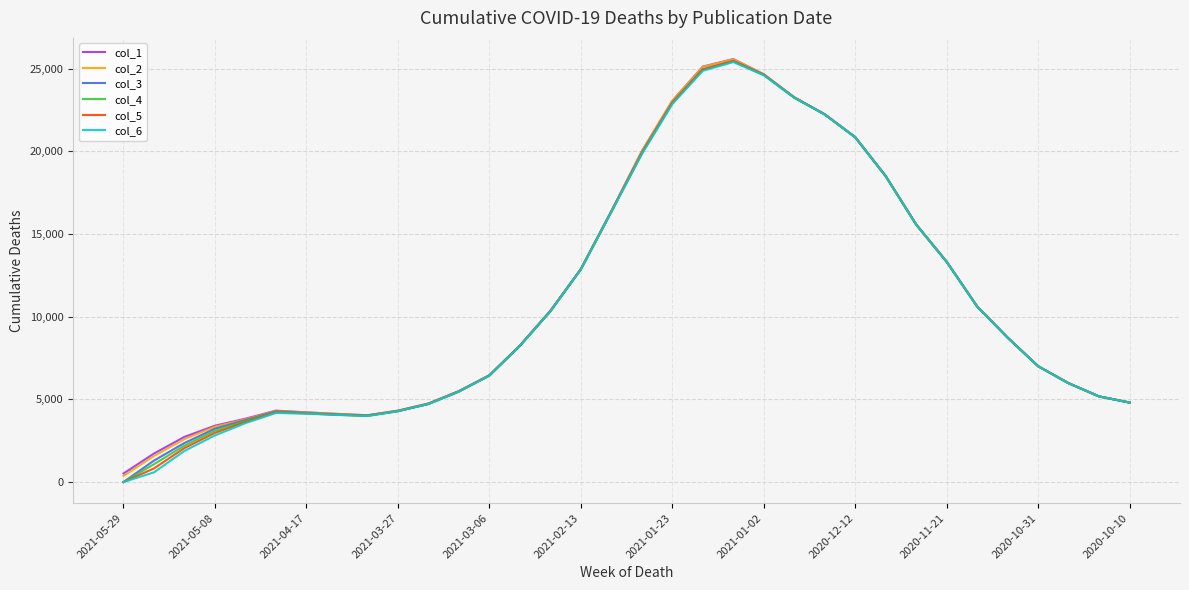

What is the greatest value displayed?

25592